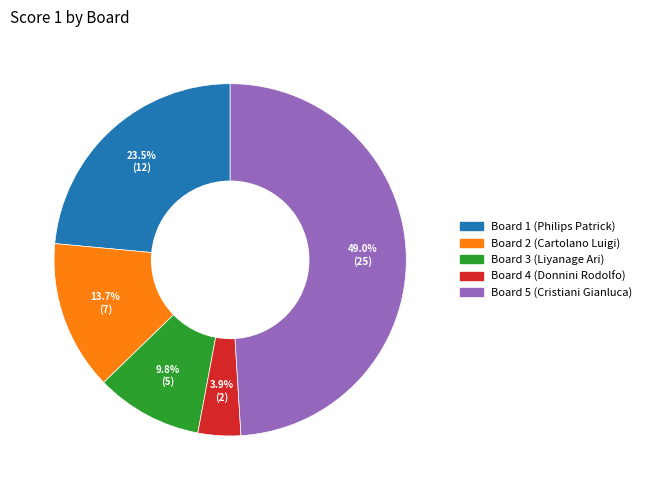

To the nearest percent, what is the combined percentage of Board 1 (Philips Patrick) and Board 4 (Donnini Rodolfo)?

27%